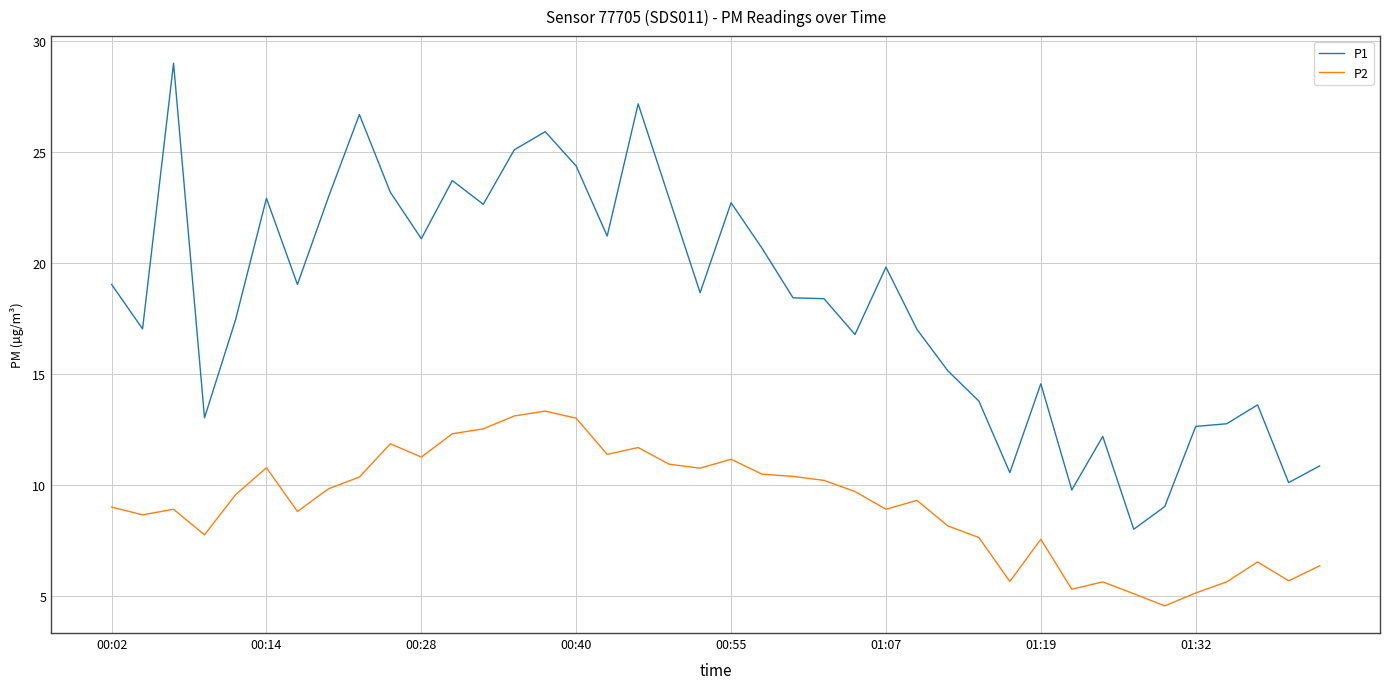

True or false: P1 and P2 cross at least once.

False